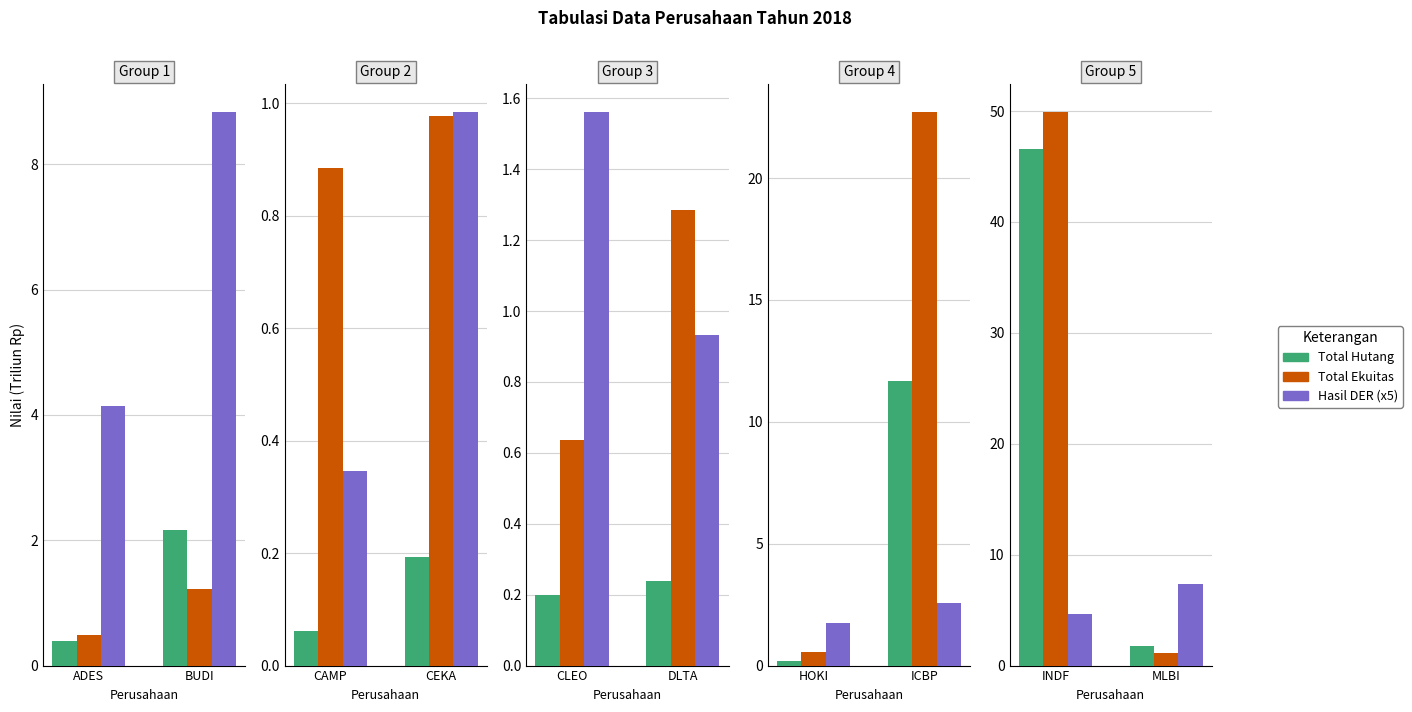

What position from the left is INDF?

1